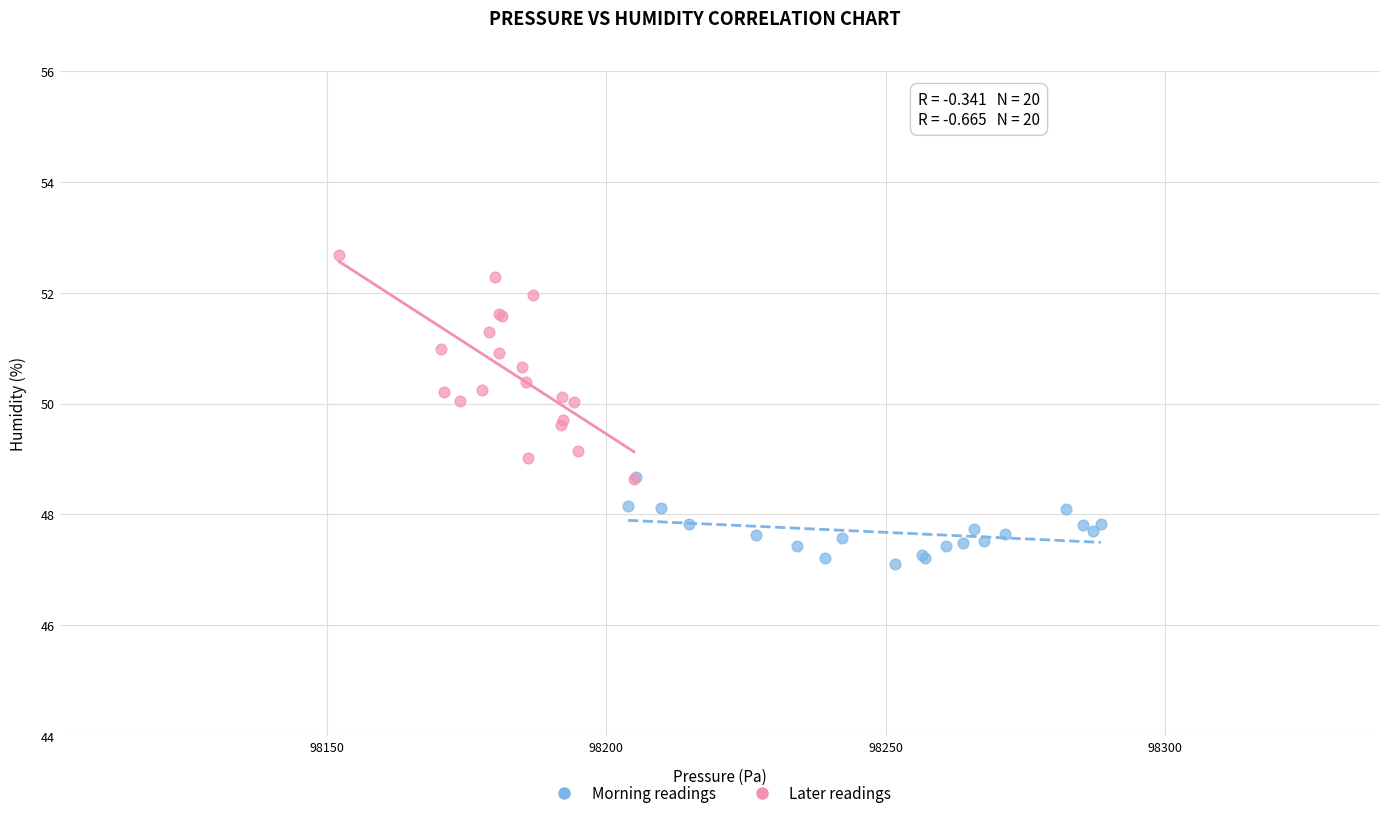

Which series reaches the maximum Y coordinate?

Later readings